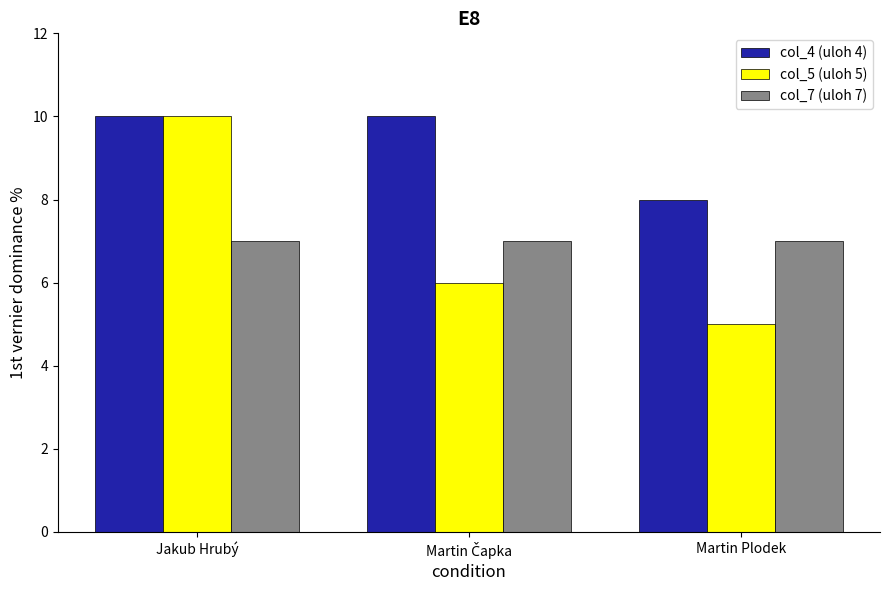

How many bars are there in each group?

3